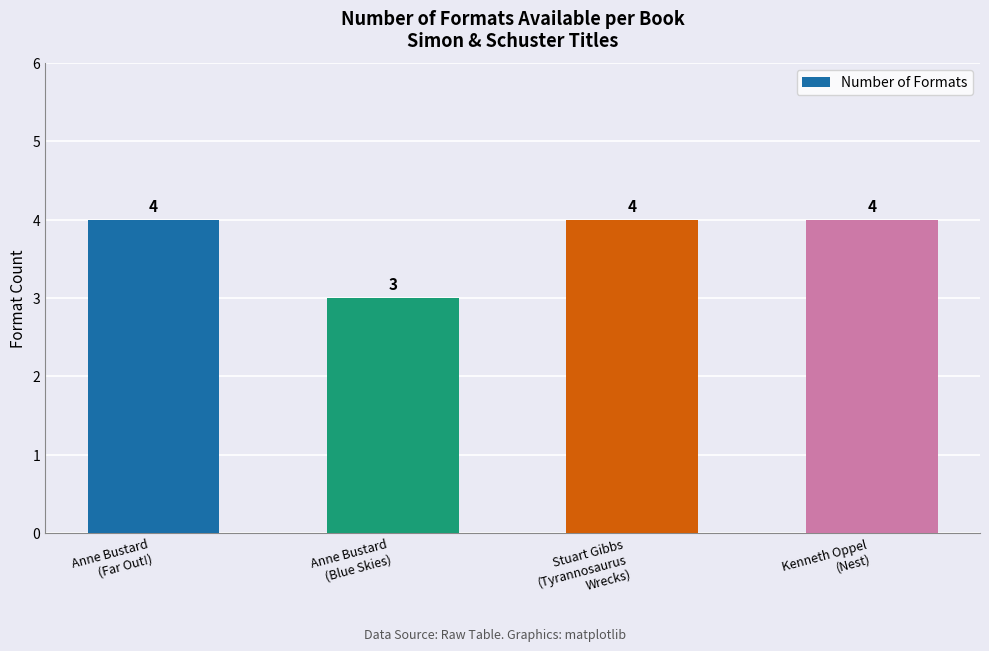

Count the values in the range 4 to 5.

3